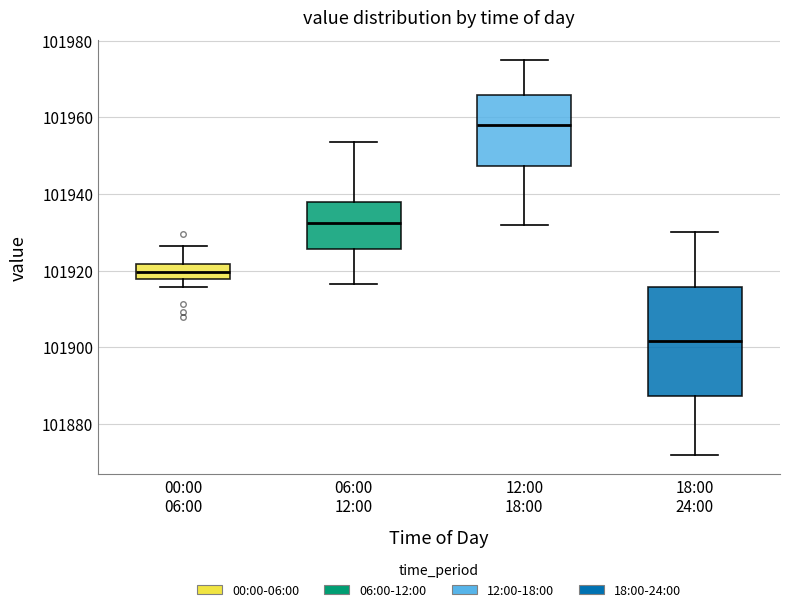

Which box has the lowest median line?

18:00 24:00